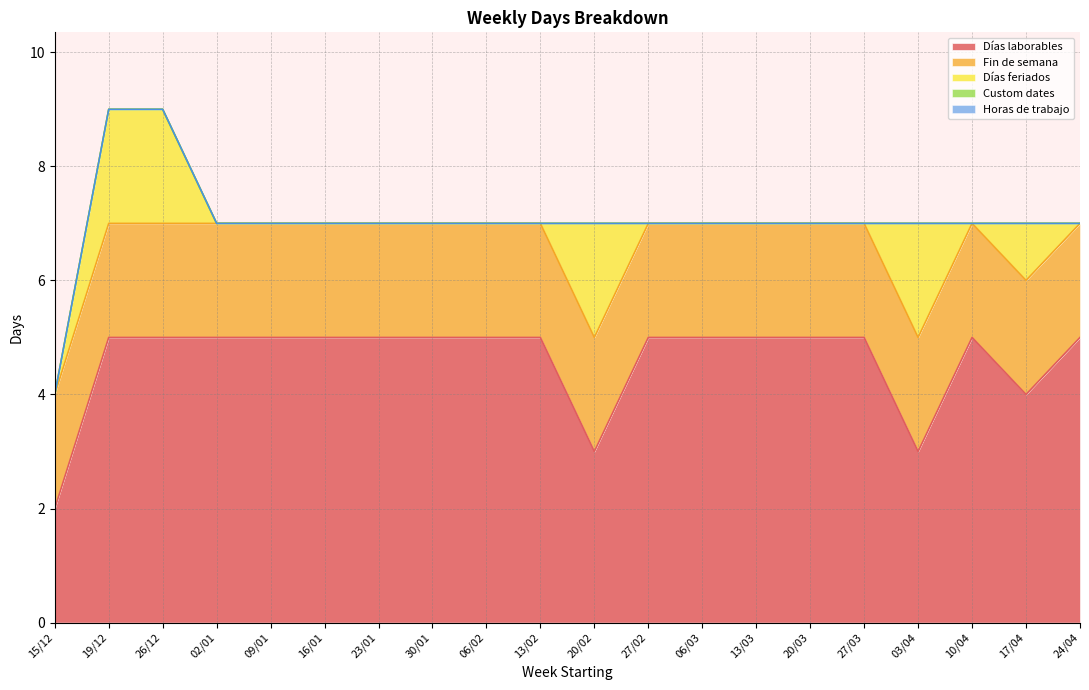

What is the approximate value of Fin de semana at 20/03?

2